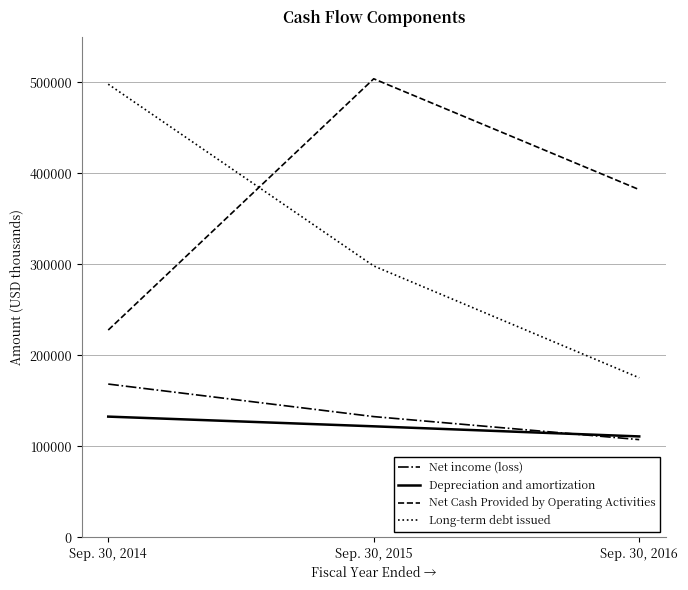

The Depreciation and amortization series shows 193550 at Sep. 30, 2015. True or false?

False